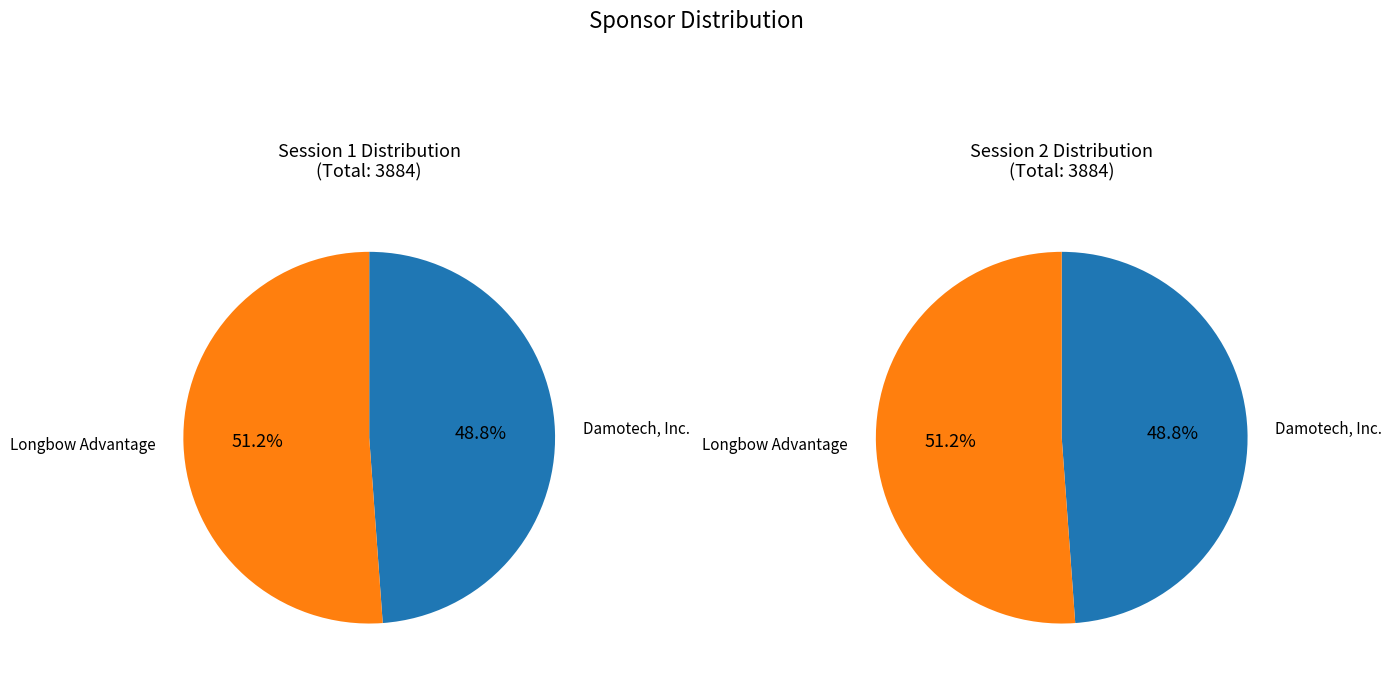

What is the change in value from Damotech, Inc. to Longbow Advantage?

+90